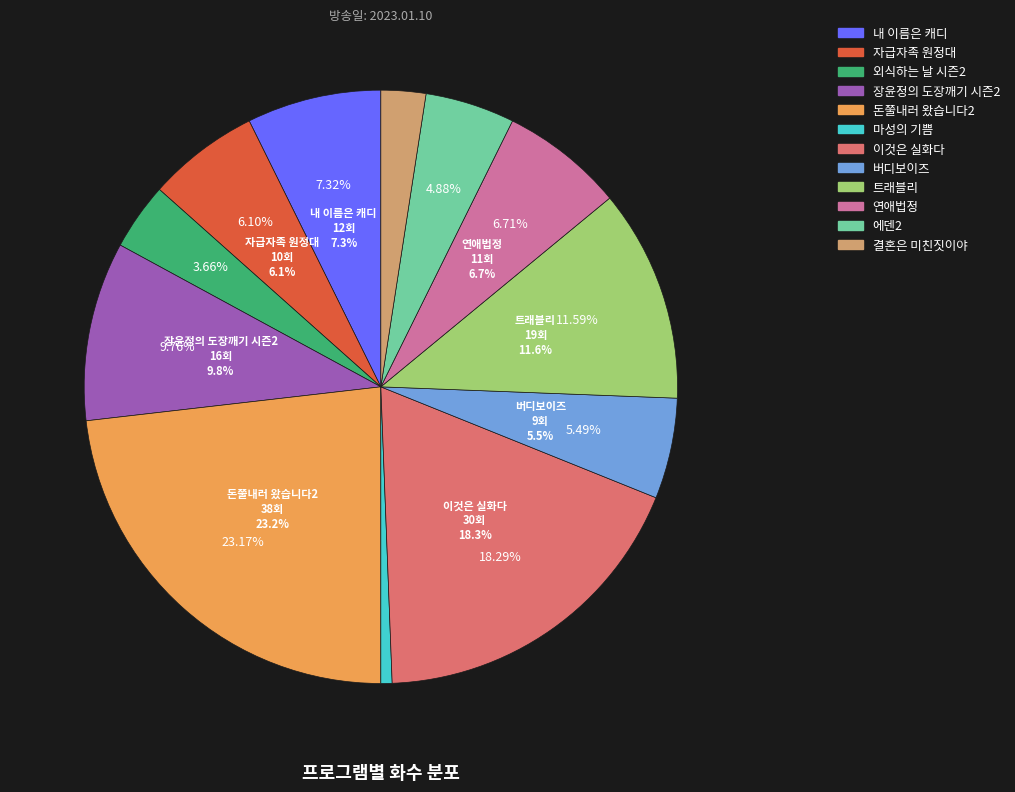

The 결혼은 미친짓이야 slice represents 17% of the pie. True or false?

False